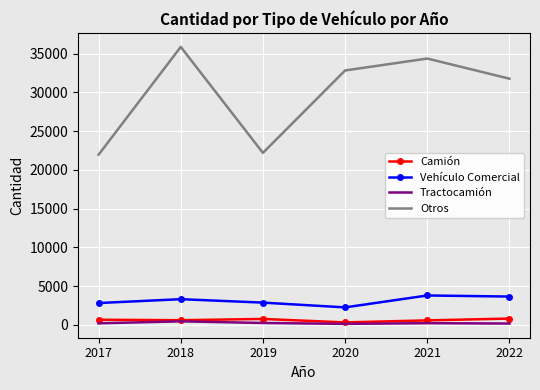

Which series has the largest range (max minus min)?

Otros